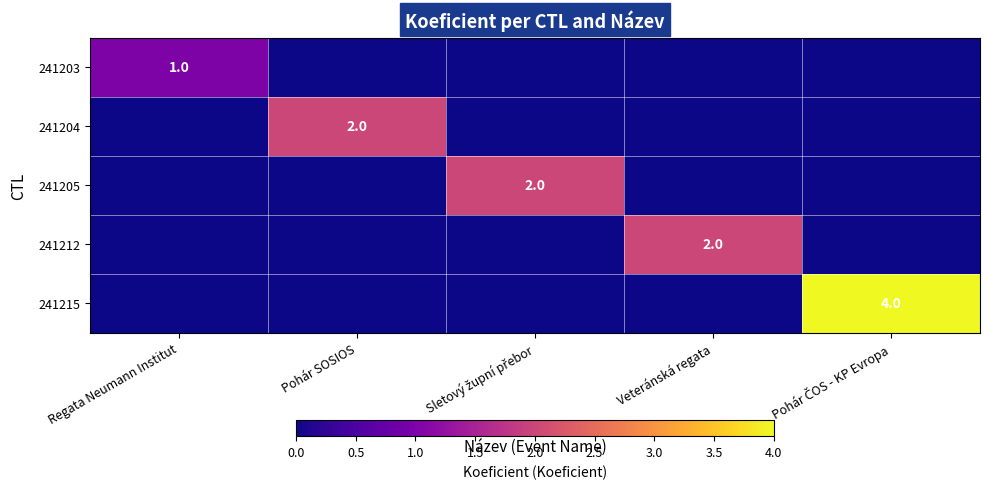

Is it true that 241203 equals 2 at Regata Neumann Institut?

False